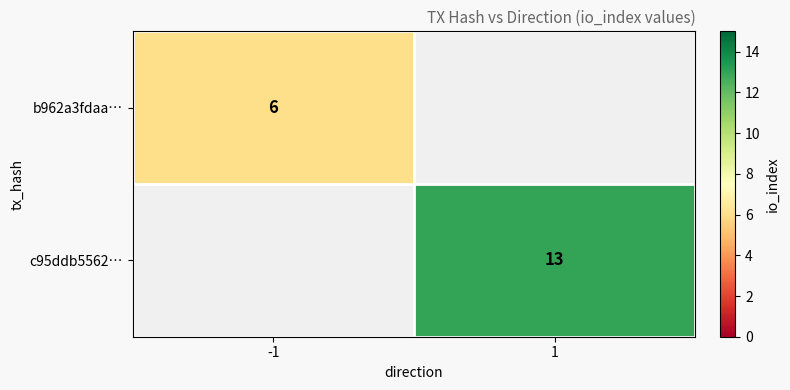

The c95ddb5562… series shows 18 at 1. True or false?

False